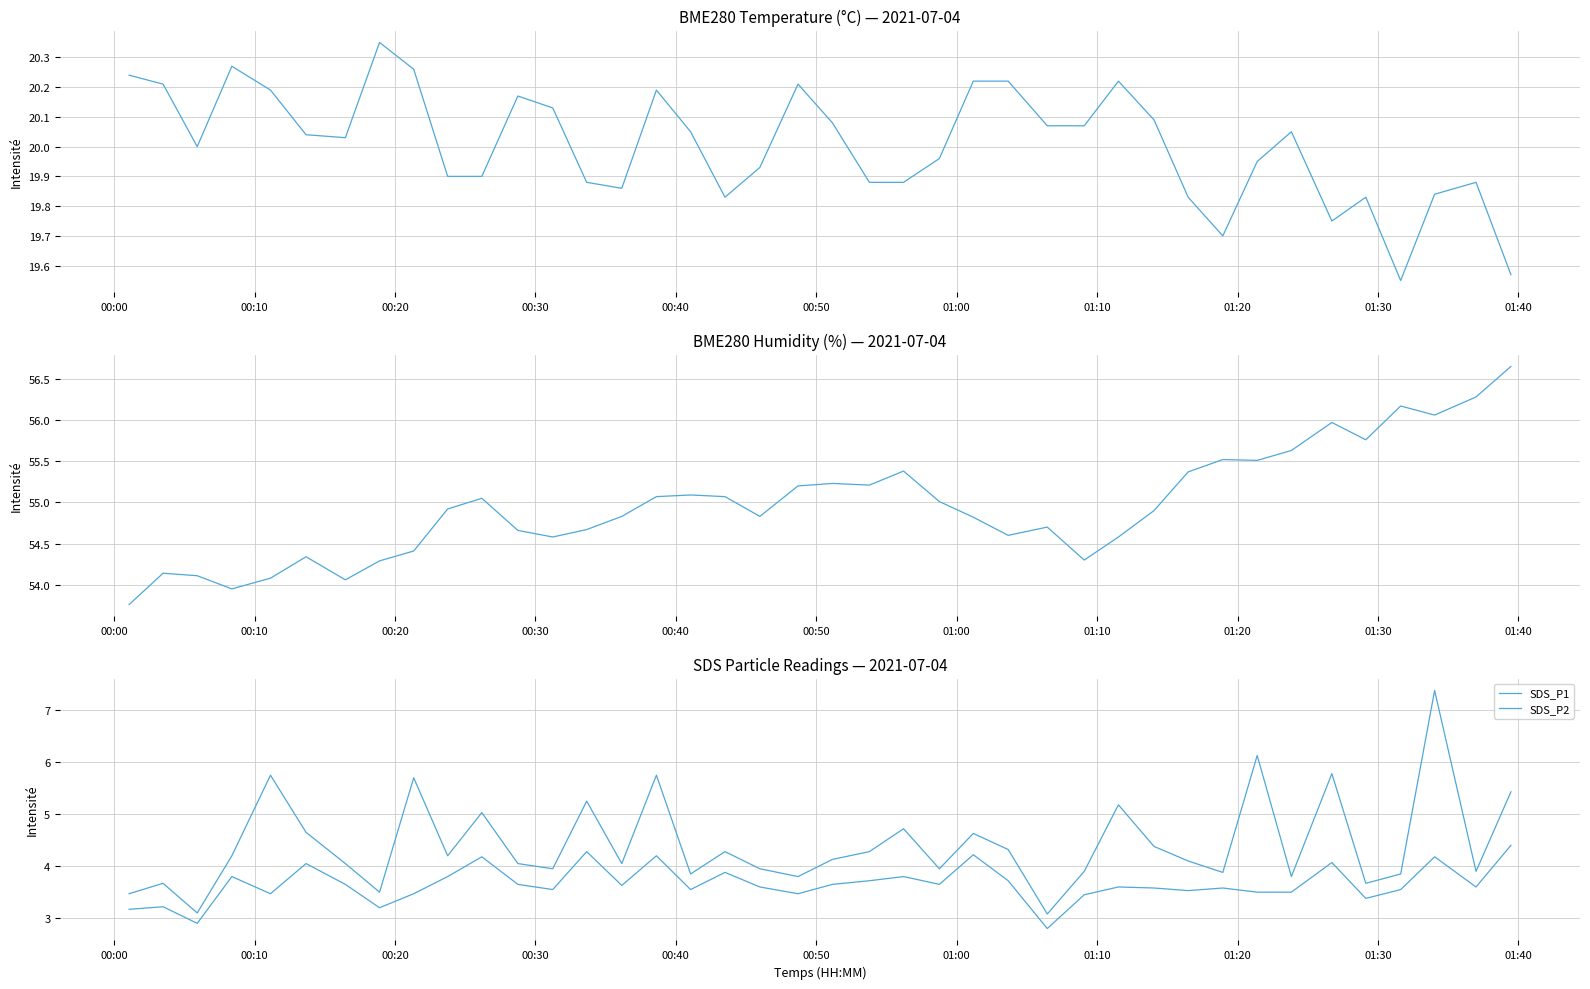

What is the difference between the maximum and minimum values in the SDS_P1 series?

4.3